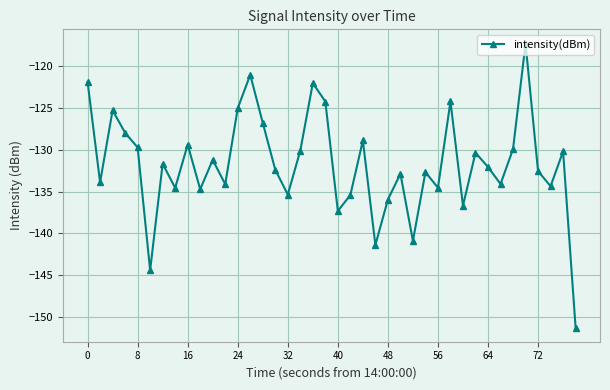

What is the value of the 21st point from the left?

-137.3